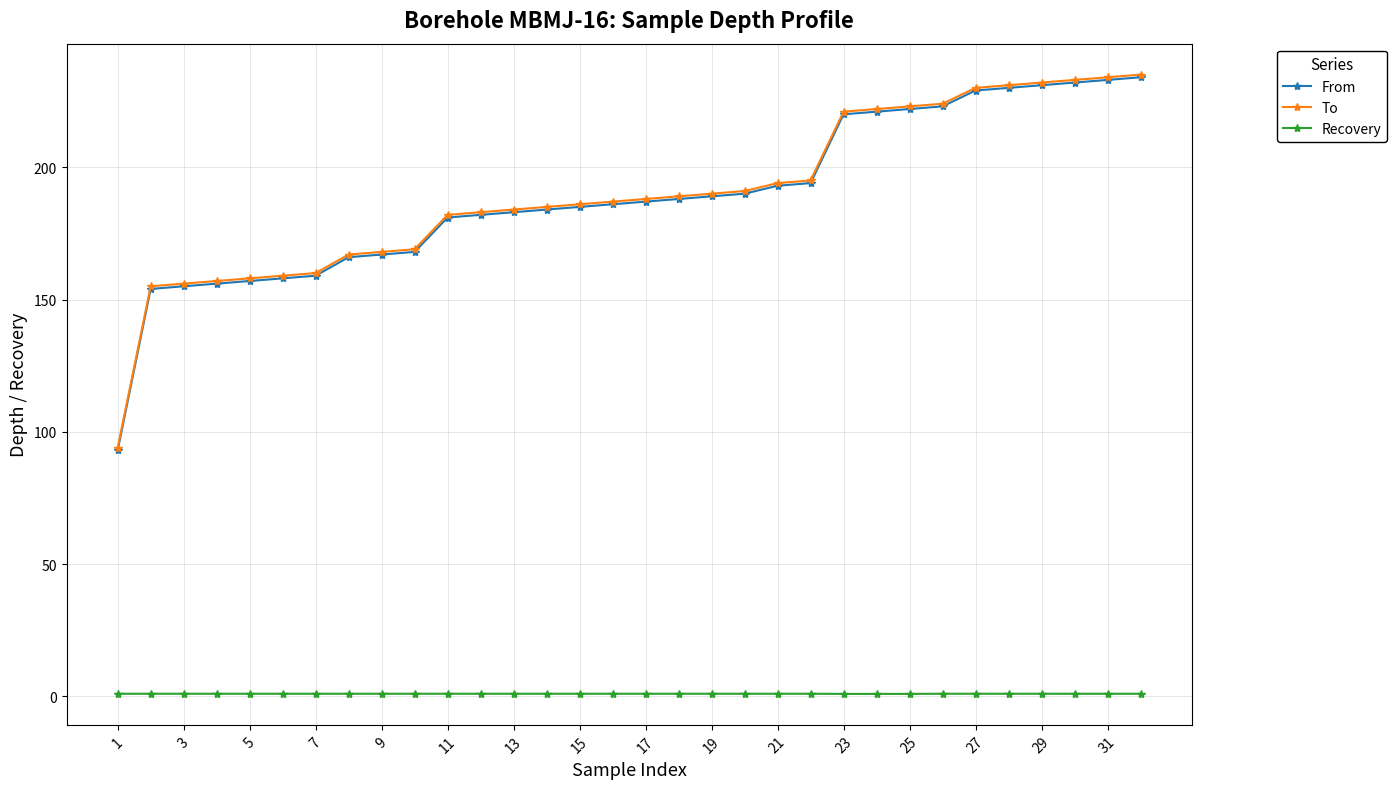

What is the sum of all To values?

6082.0